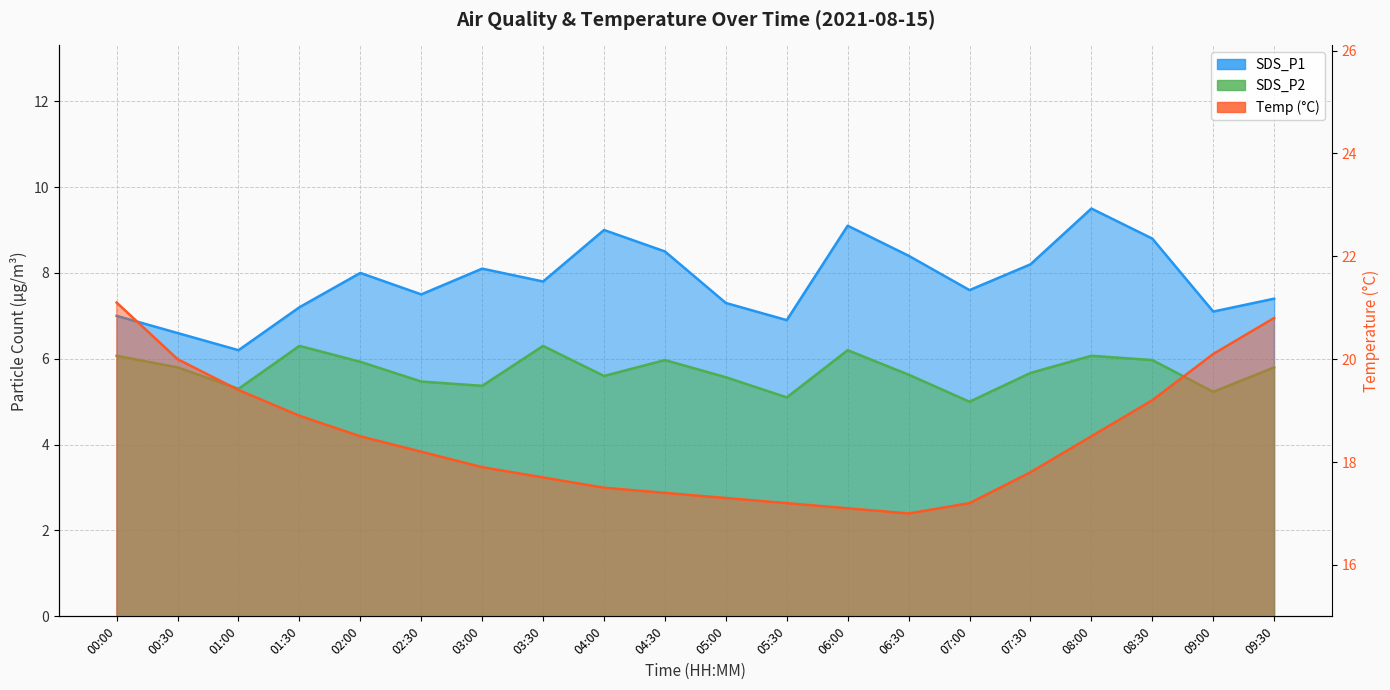

How many values in the SDS_P1 series exceed 7?

16